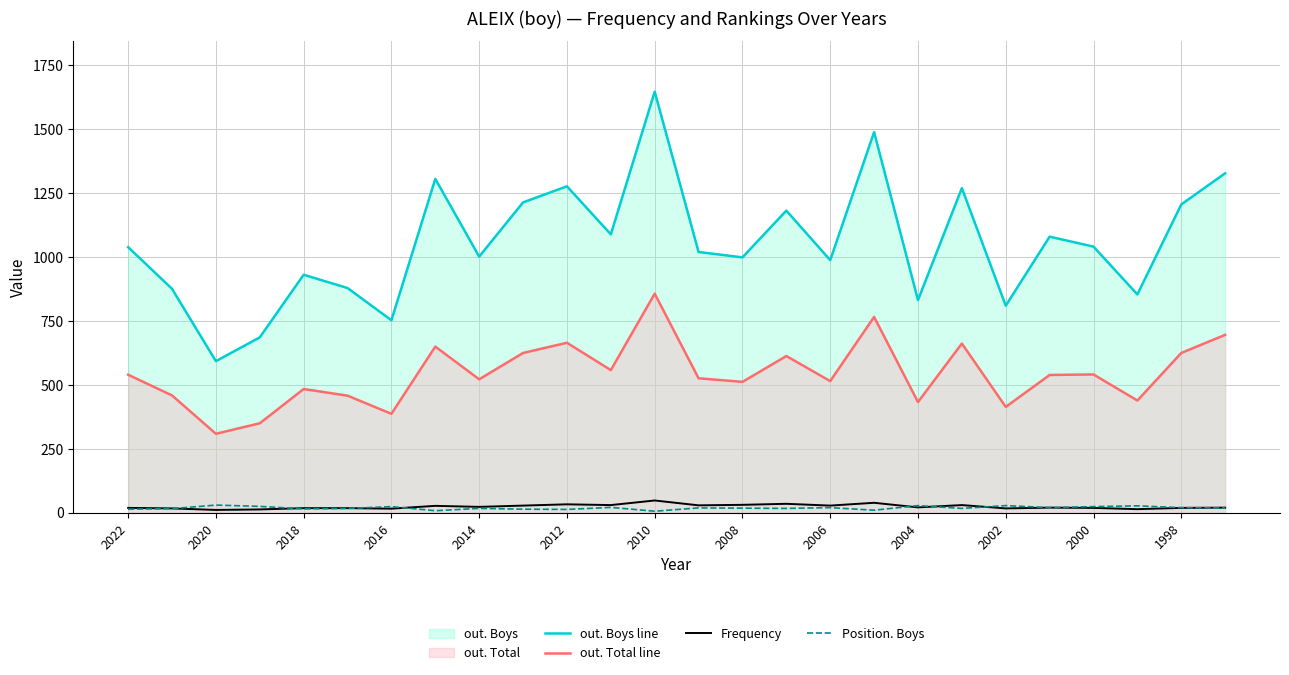

Which series has the largest total across all categories?

out. Boys line